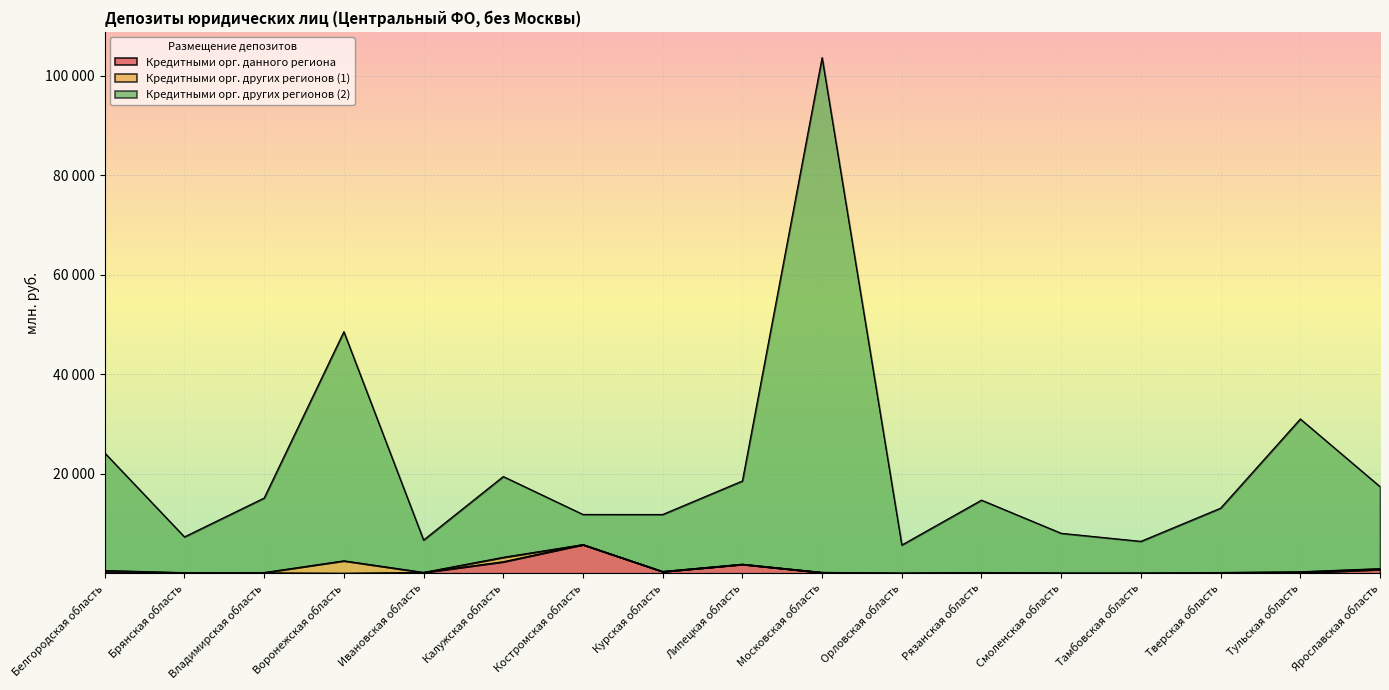

At which category does Кредитными орг. других регионов (2) reach its first local peak?

Воронежская область